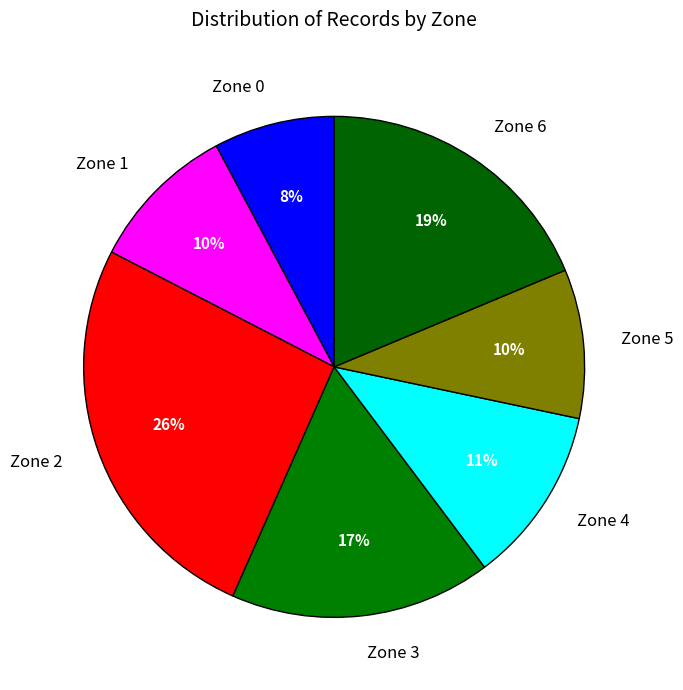

How many segments does this pie chart have?

7